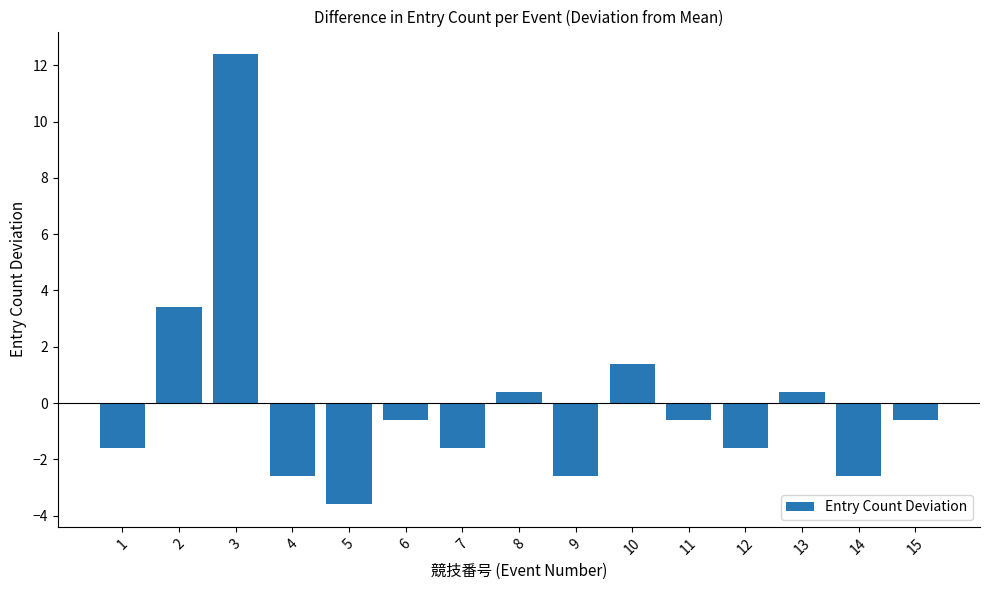

What is the difference between the second highest and second lowest values?

6.0